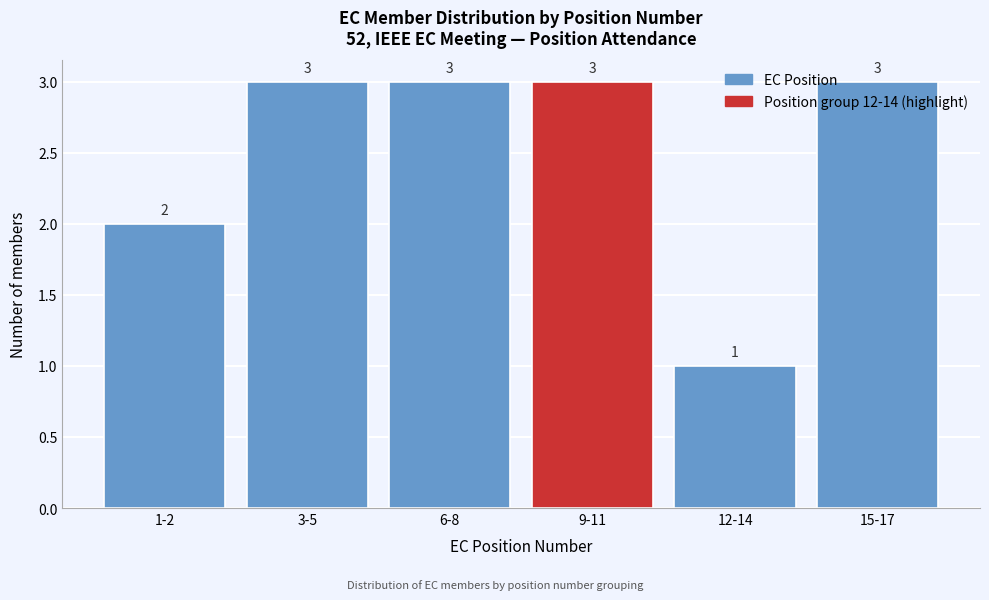

At which category does the chart reach its minimum across all series?

12-14